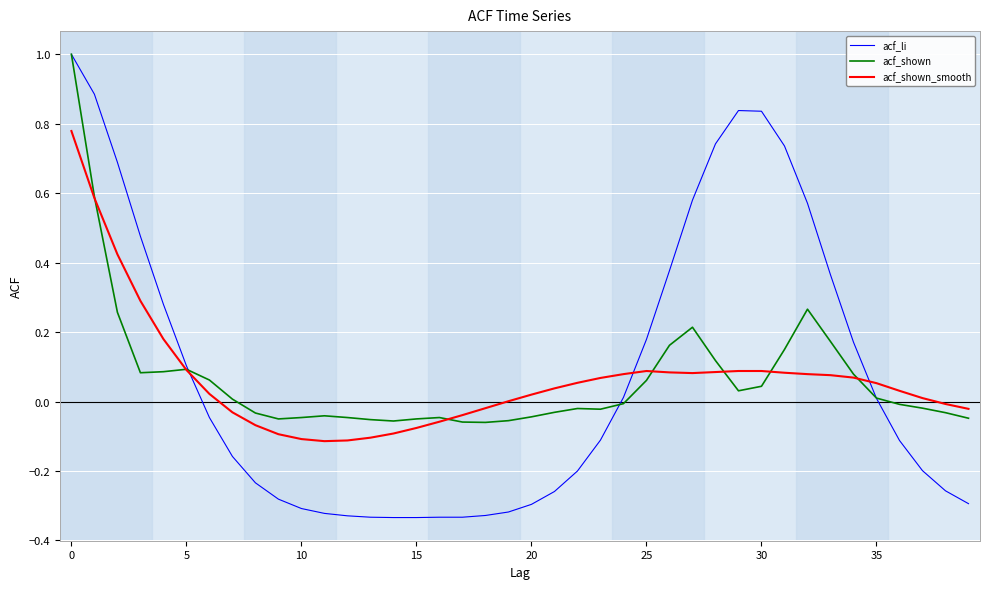

Which series has the widest spread of values?

acf_li